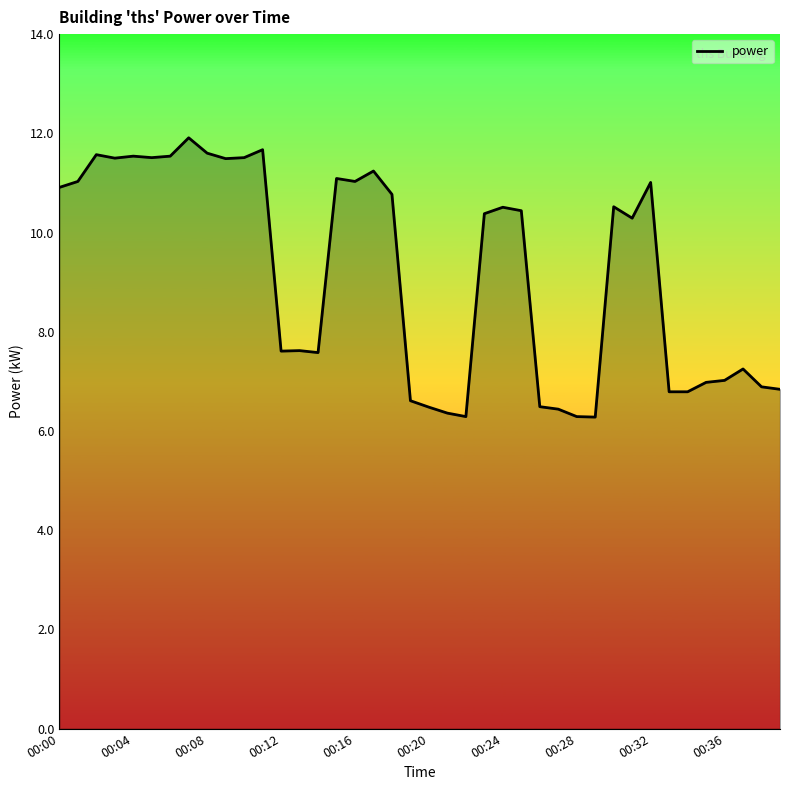

Does the chart have visible grid lines?

No